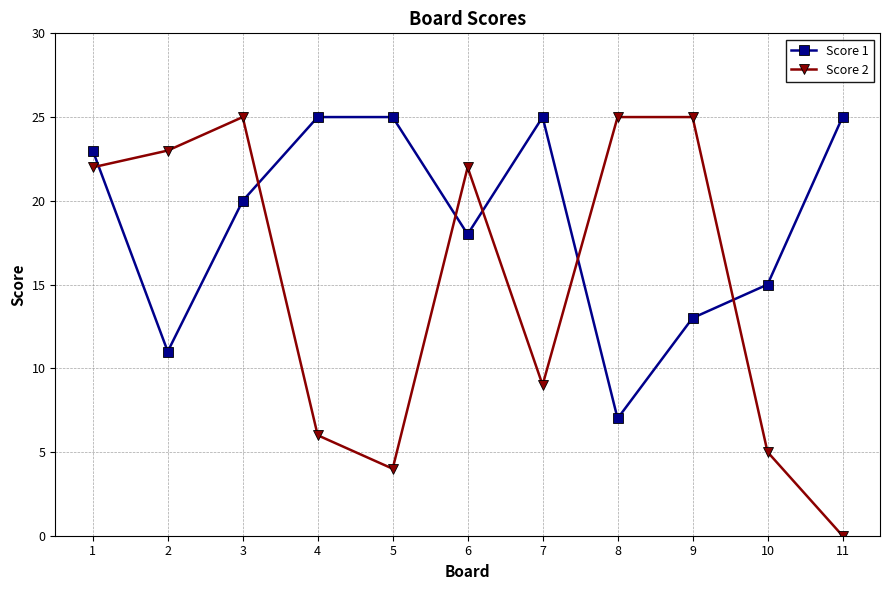

How many lines are shown in the chart?

2